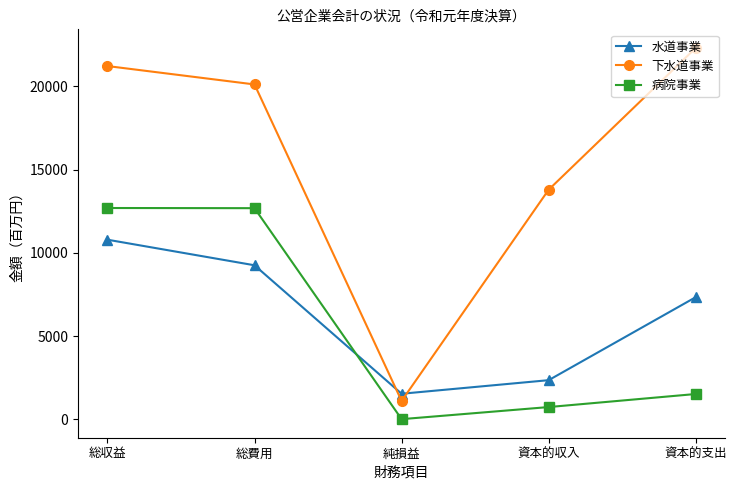

Between 総収益 and 資本的収入, which series saw the biggest shift?

病院事業